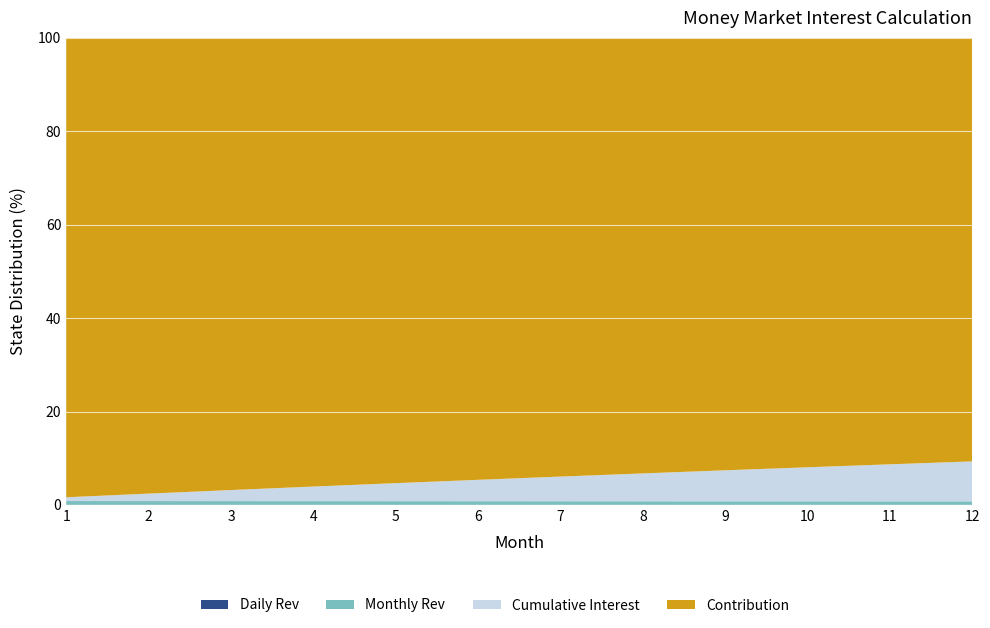

Reading left to right, list all the values displayed in this chart.

Contribution: 1=50000.0	2=50411.0	3=50825.3	4=51243.0	5=51664.2	6=52088.9	7=52517.0	8=52948.6	9=53383.8	10=53822.6	11=54265.0	12=54711.0
Daily Rev: 1=13.7	2=13.8	3=13.9	4=14.0	5=14.2	6=14.3	7=14.4	8=14.5	9=14.6	10=14.7	11=14.9	12=15.0
Monthly Rev: 1=411.0	2=414.3	3=417.7	4=421.2	5=424.6	6=428.1	7=431.6	8=435.2	9=438.8	10=442.4	11=446.0	12=449.7
Cumulative Interest: 1=411.0	2=825.3	3=1243.0	4=1664.2	5=2088.9	6=2517.0	7=2948.6	8=3383.8	9=3822.6	10=4265.0	11=4711.0	12=5160.7